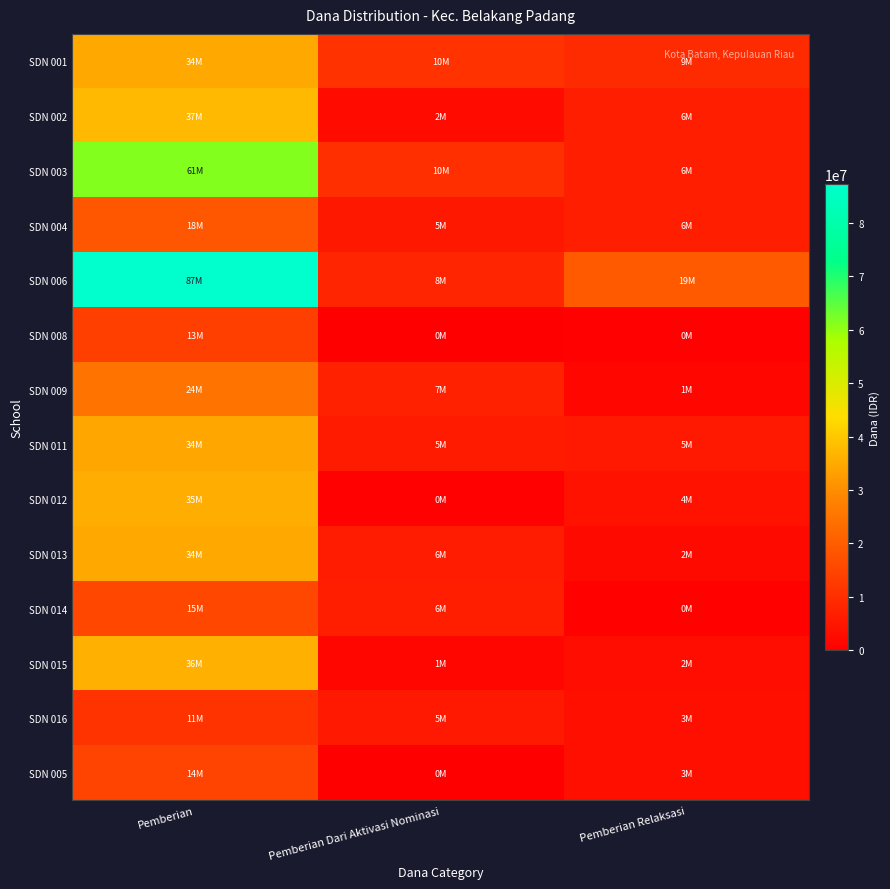

Which series changed the most between Pemberian and Pemberian Dari Aktivasi Nominasi?

SDN 006